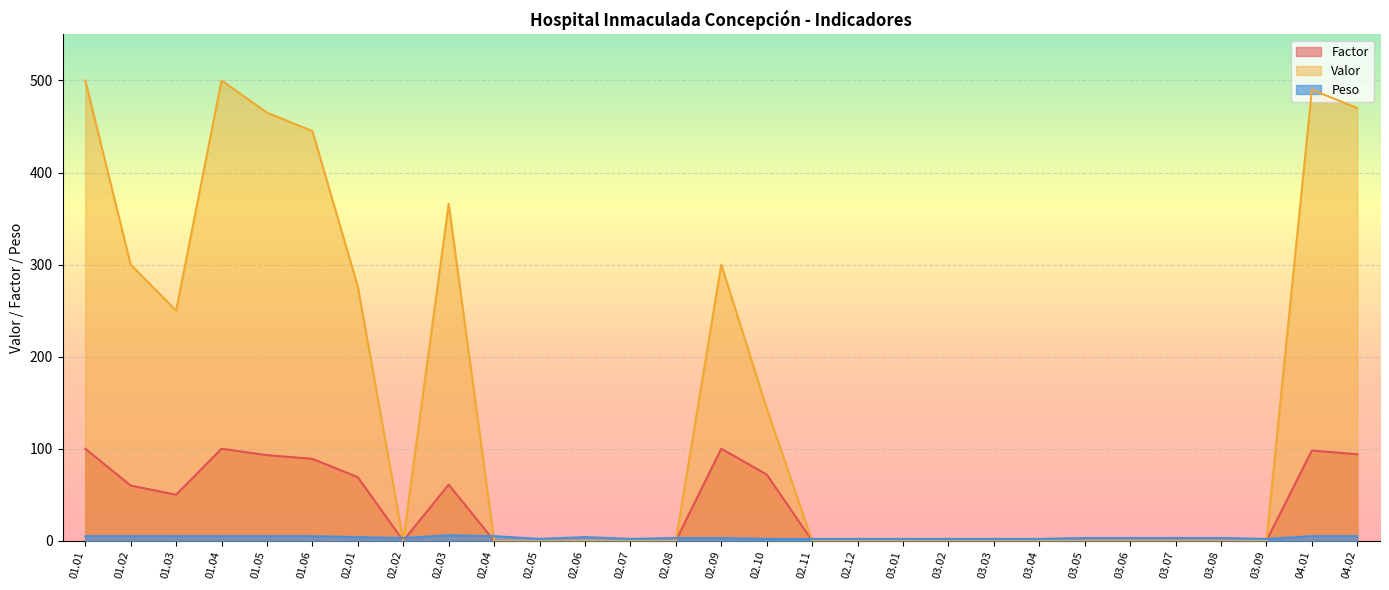

What is the approximate value of Valor at 04.01?

490